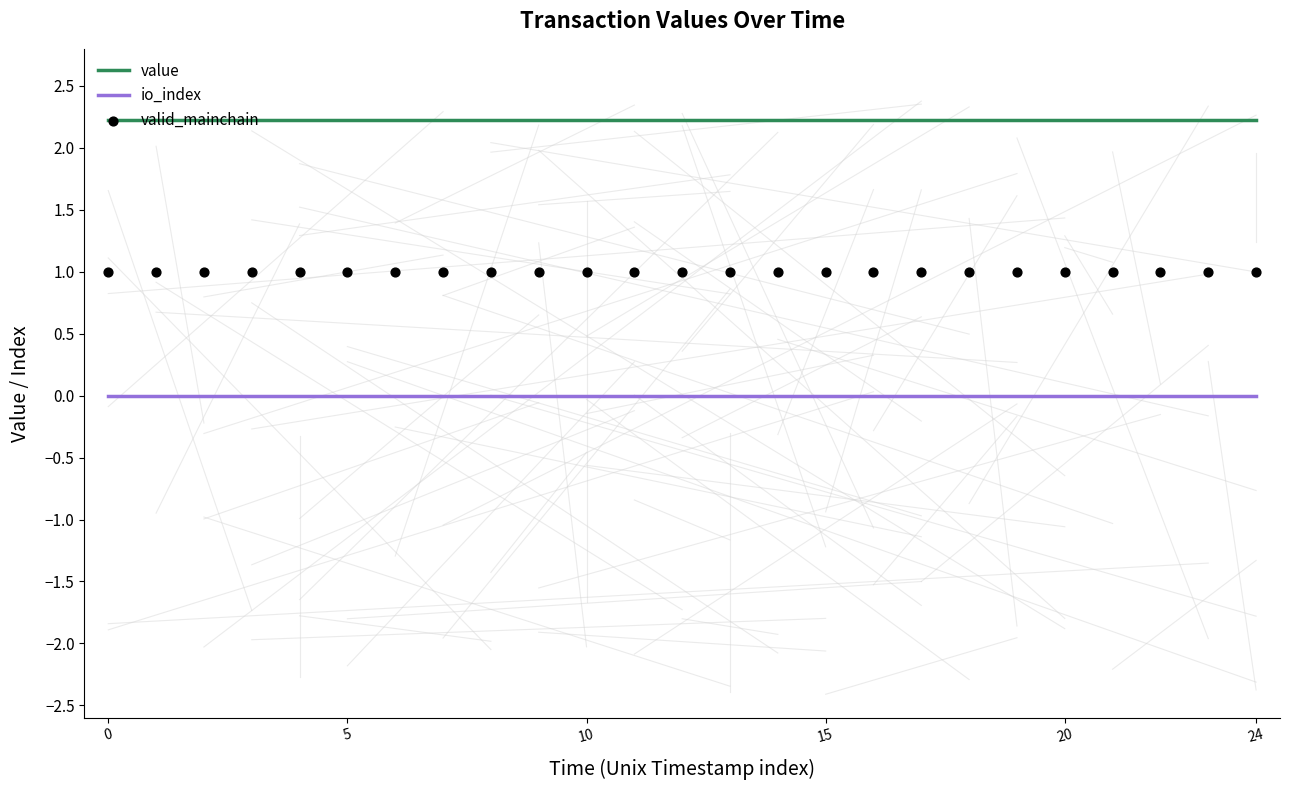

What is the total value across all series at 0?

3.2